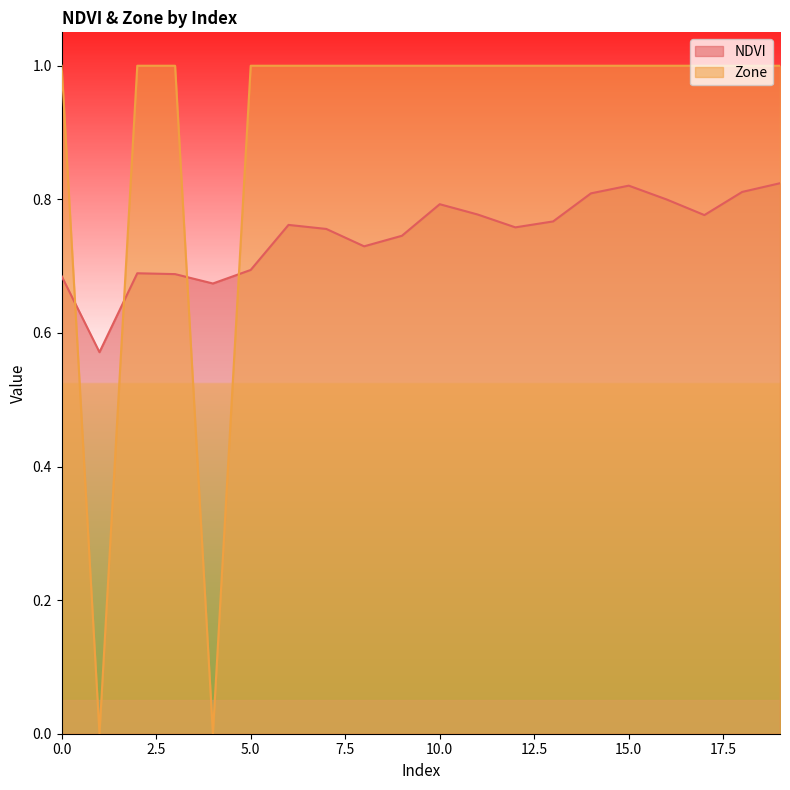

True or false: Zone has a value of 0.2 at 9.

False